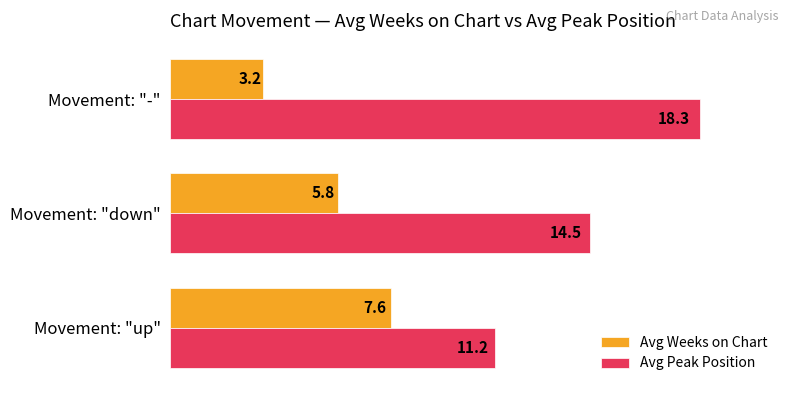

What is the difference between the Avg Weeks on Chart values at Movement: "-" and Movement: "up"?

4.4